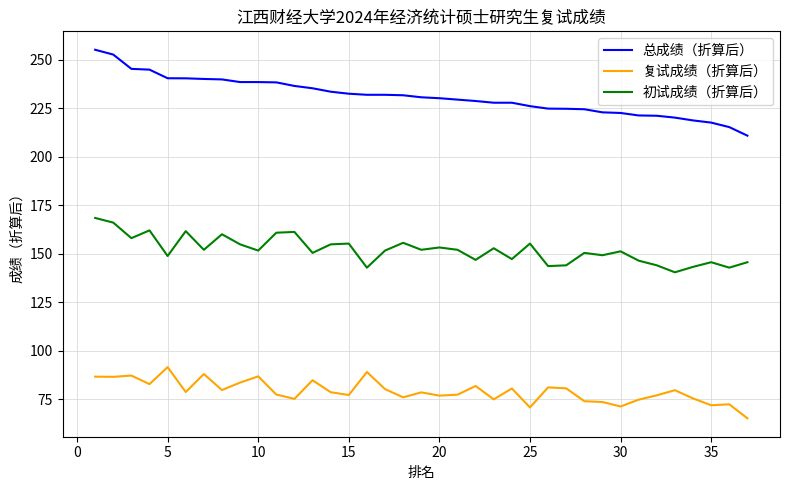

True or false: 总成绩（折算后） and 初试成绩（折算后） cross at least once.

False